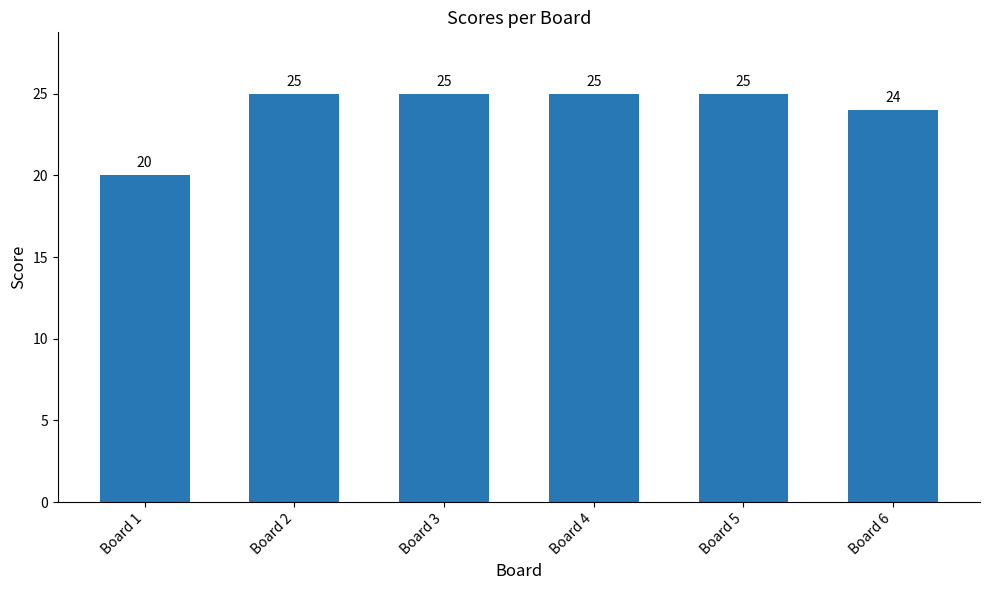

How many bars are there in total?

6